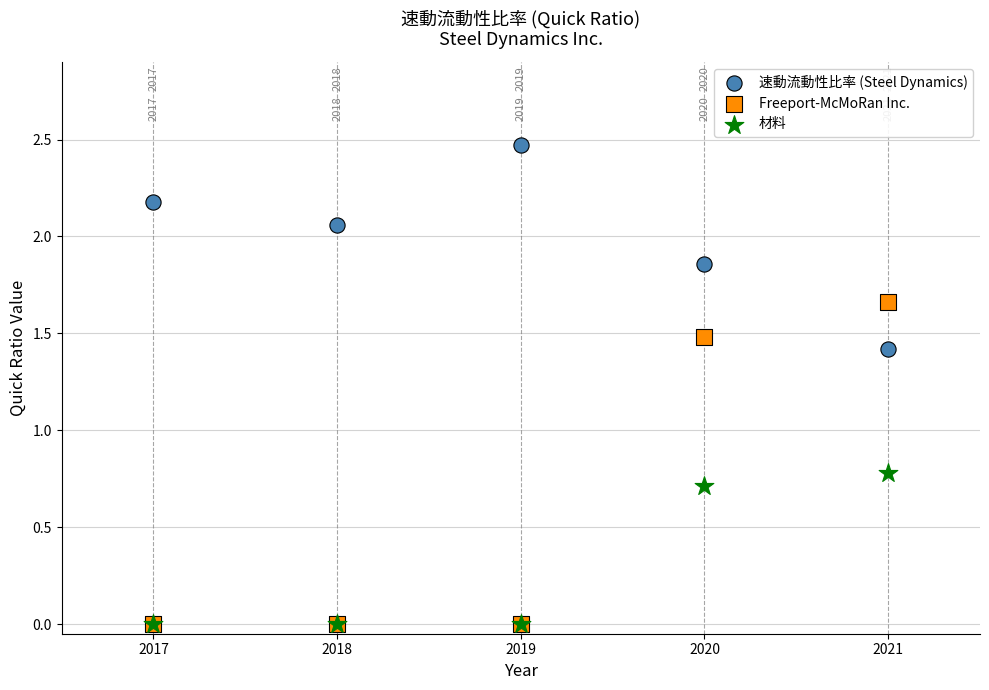

Across all series, what Y value is closest to 1?

0.8